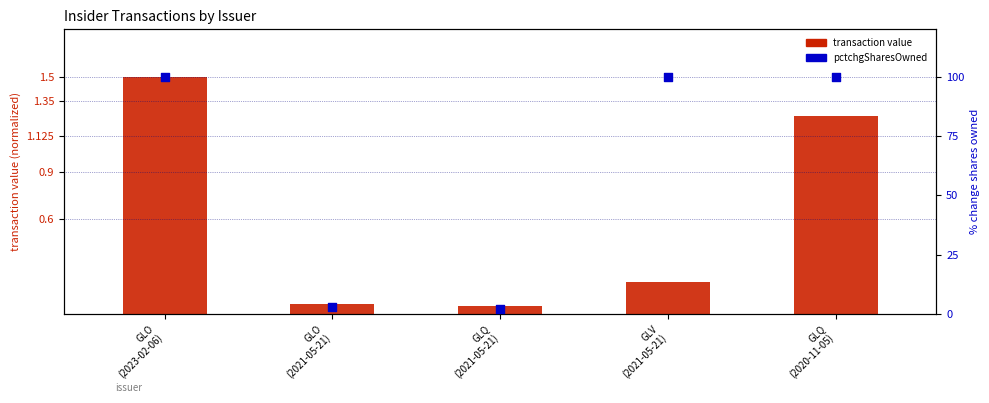

Which series contains the highest Y value?

pctchgSharesOwned